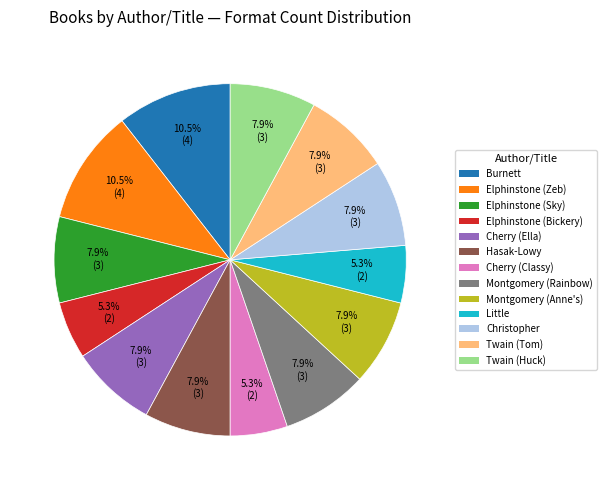

Is there a majority slice in this chart?

No